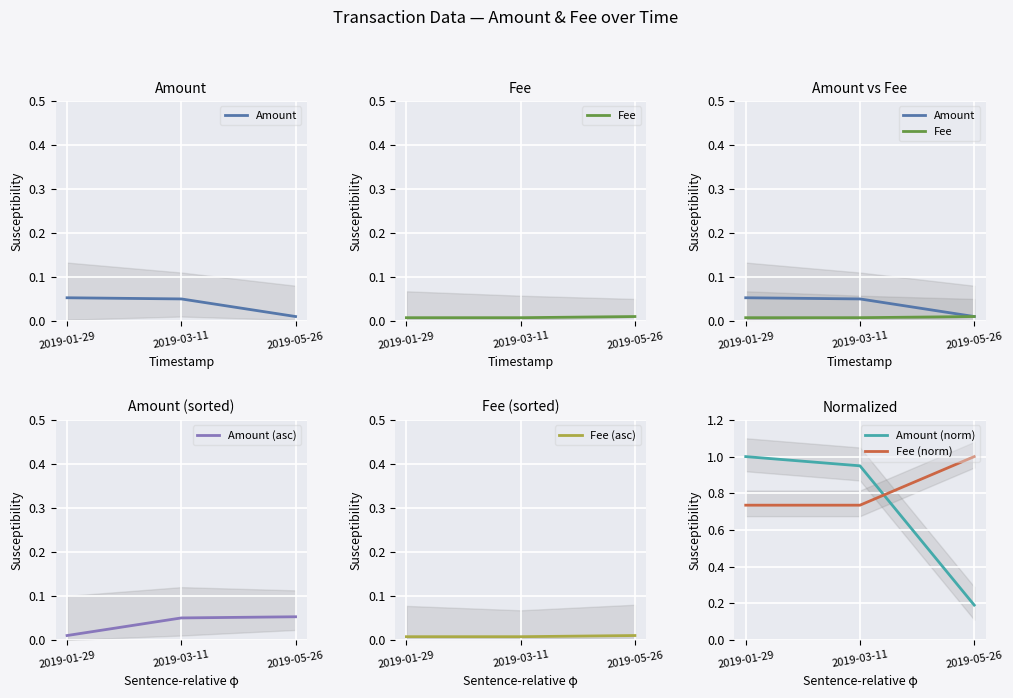

What is the label of the 2nd point from the left?

2019-03-11